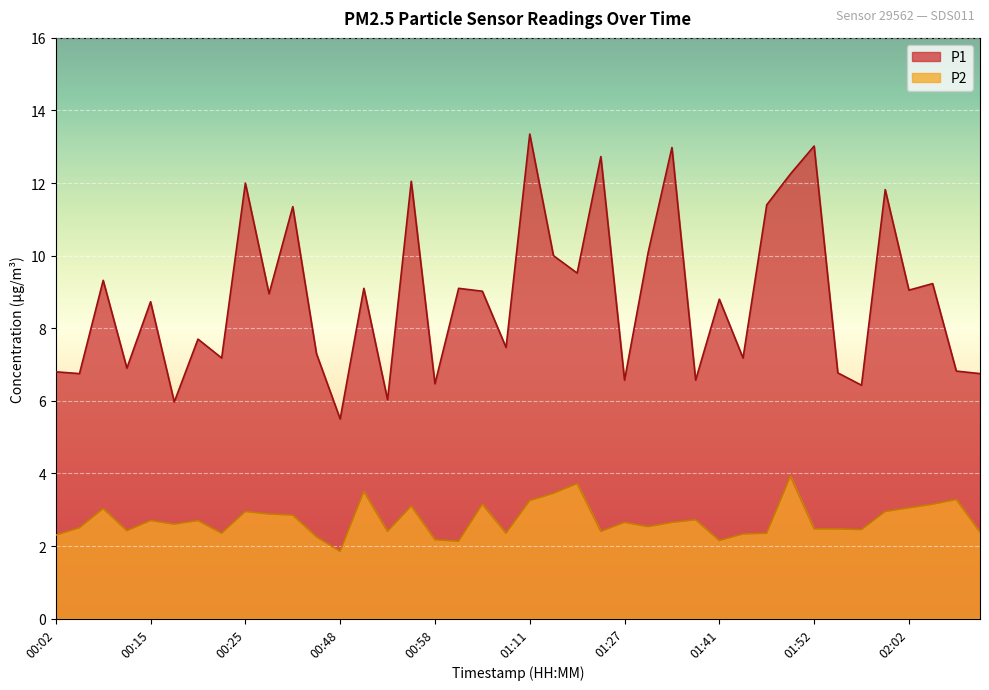

What is the total value across all series at 01:16?

13.2